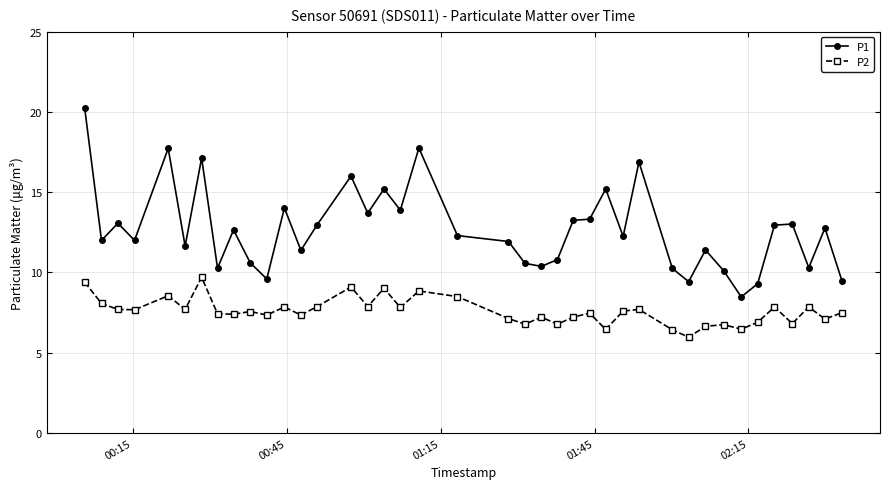

What is the difference between the maximum and minimum values in the P2 series?

3.7